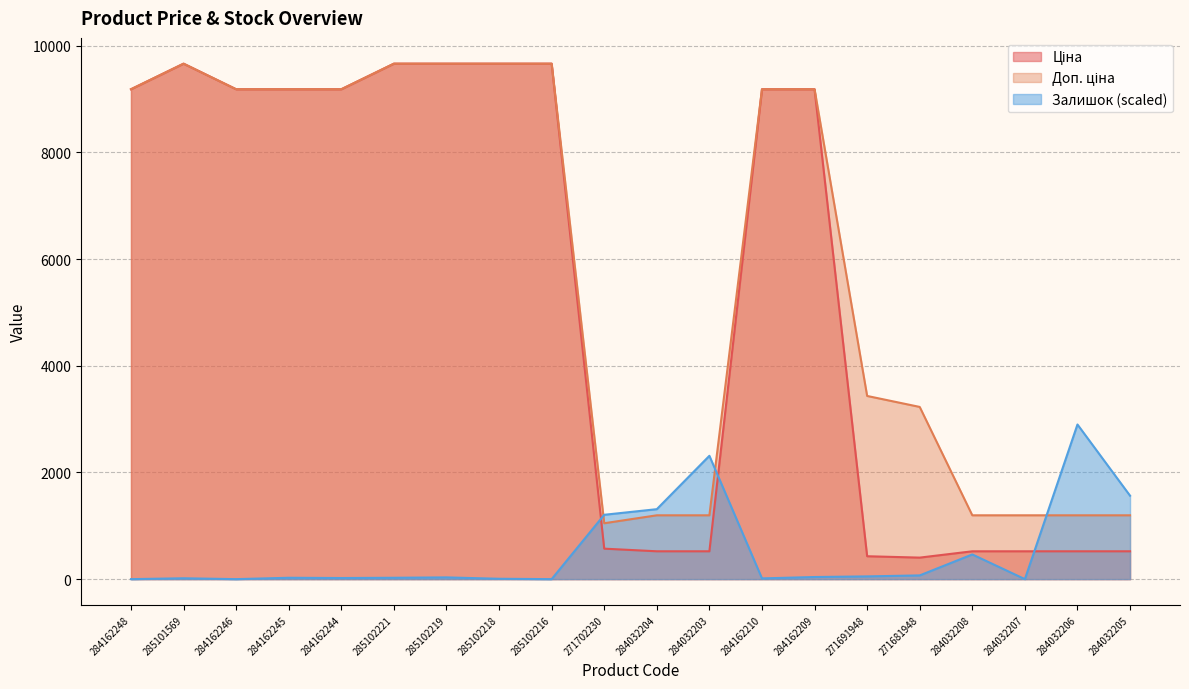

True or false: Ціна has more than 0 points higher than both neighbors.

True